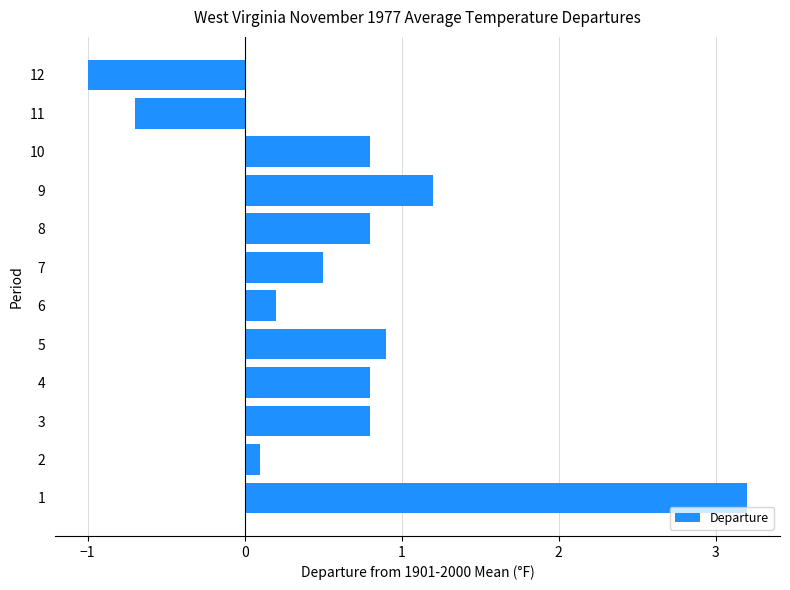

Between 8 and 11, which is larger?

8